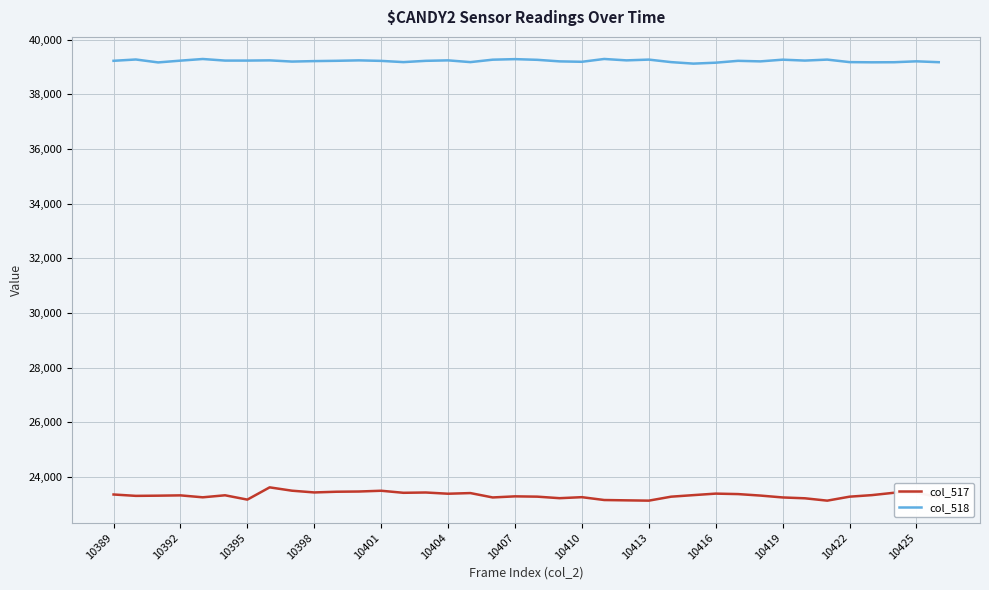

At how many categories does at least one series exceed 25437?

38